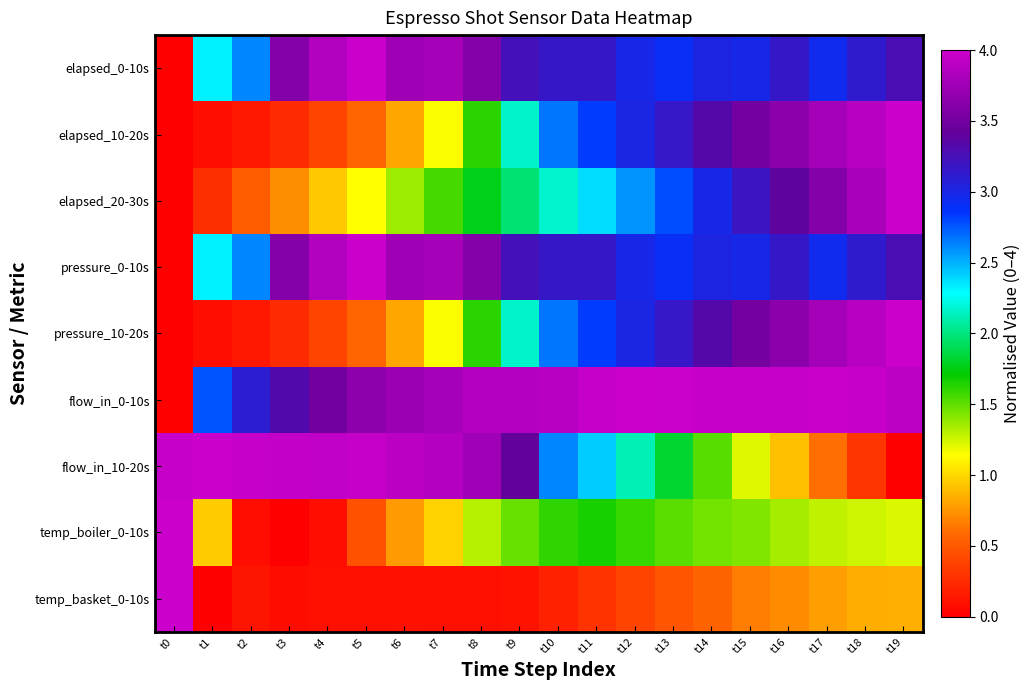

How many series are shown in this chart?

9